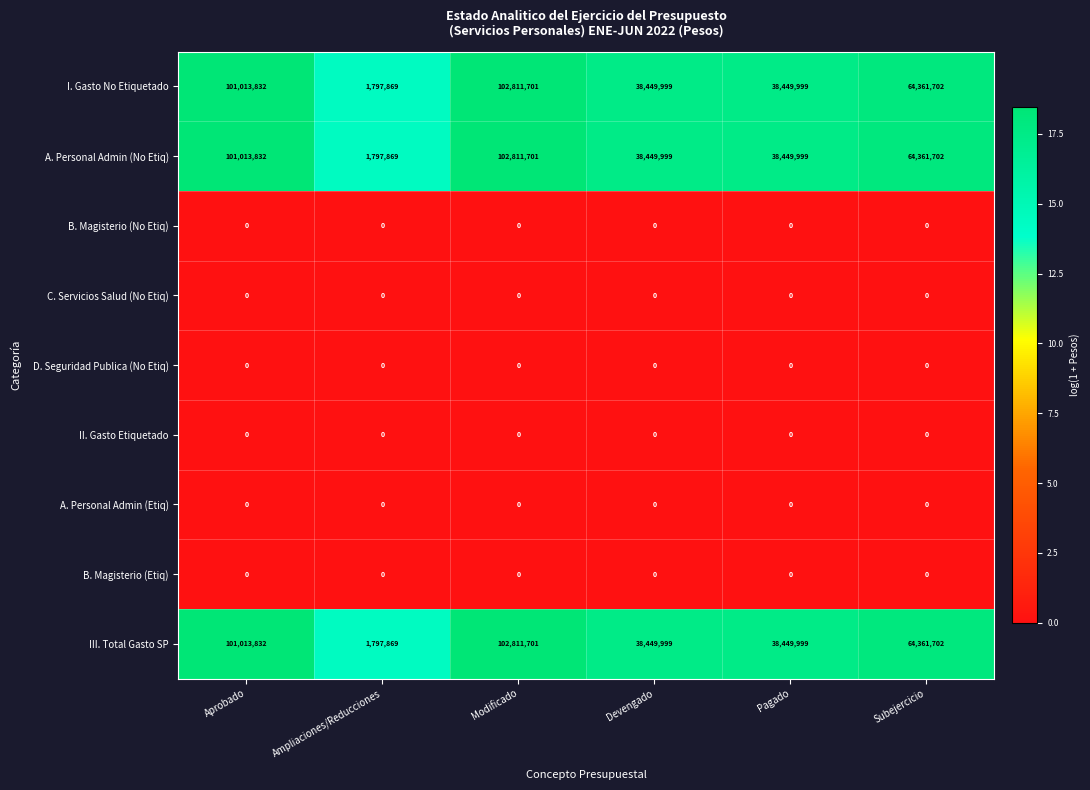

True or false: III. Total Gasto SP has a value of 102811701 at Modificado.

True